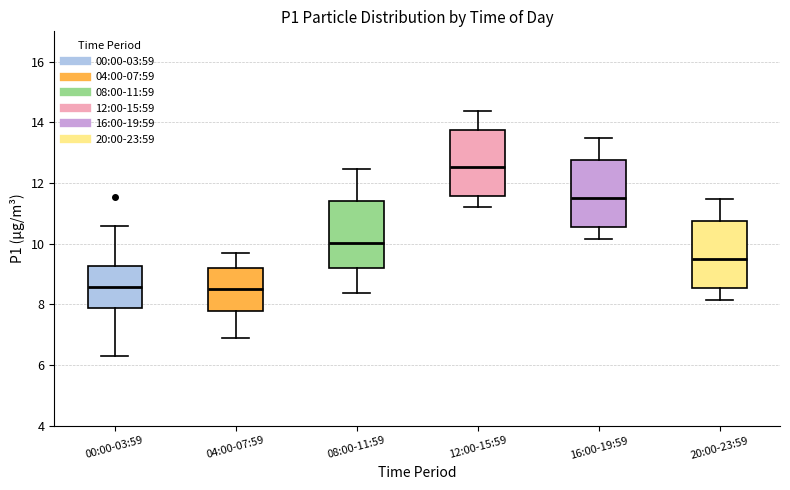

Where is the lower edge of the box for 00:00-03:59 on the y-axis? The values are not printed on the chart, so give them approximately, as read against the axis.

7.8